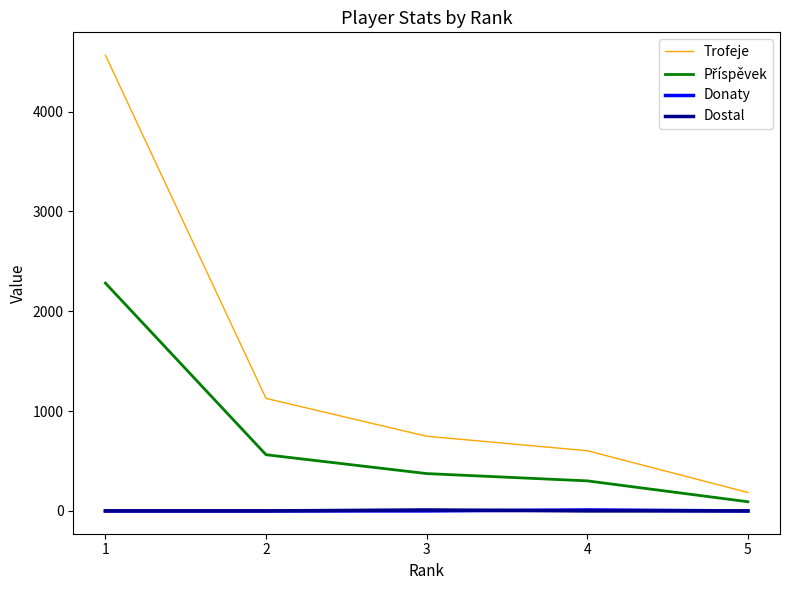

At which category is the sum across all series the highest?

1